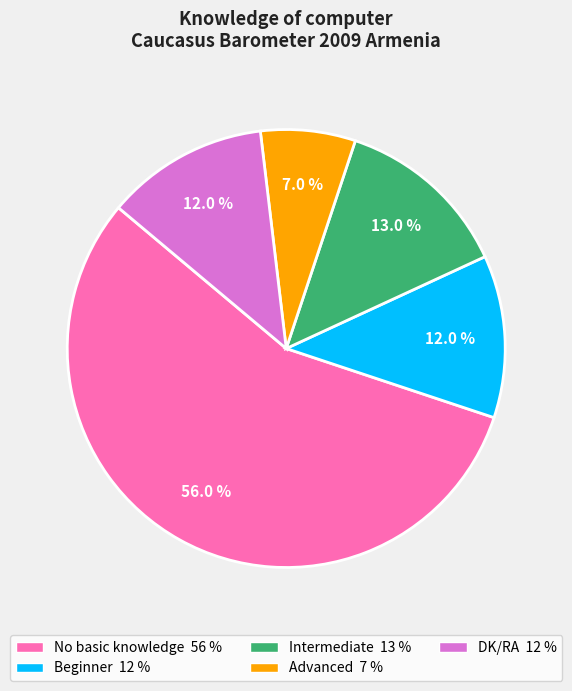

What percentage do Intermediate and Beginner together represent?

25.0%